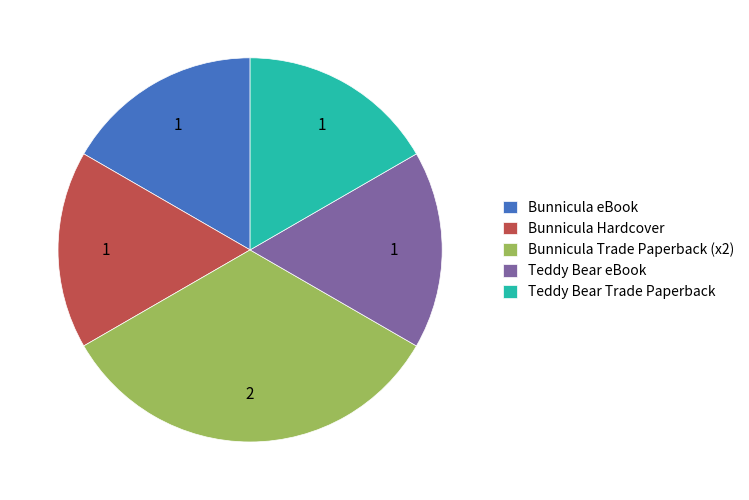

Is the sum of Bunnicula eBook and Teddy Bear Trade Paperback greater than half?

No